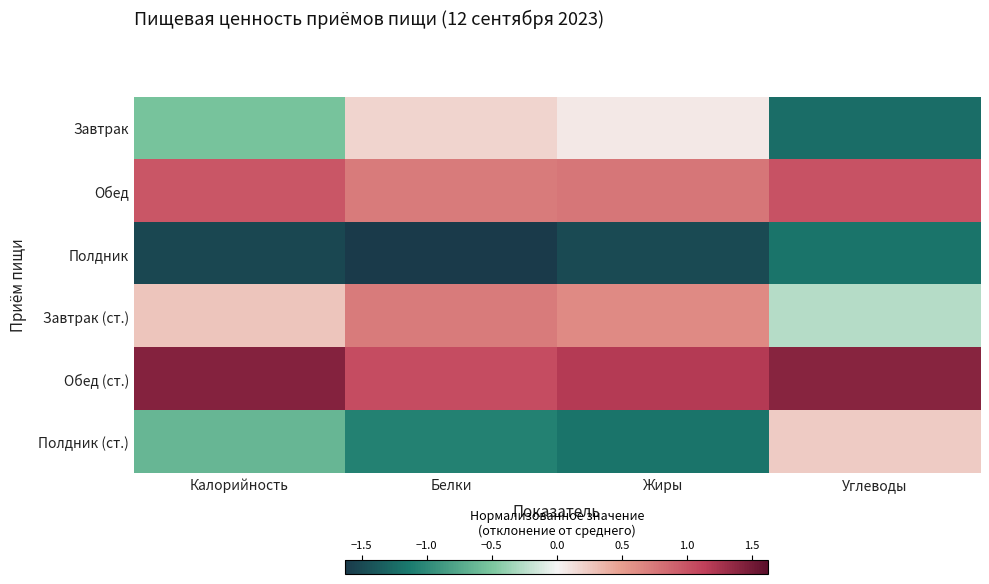

What is the minimum value shown in the chart?

-1.6